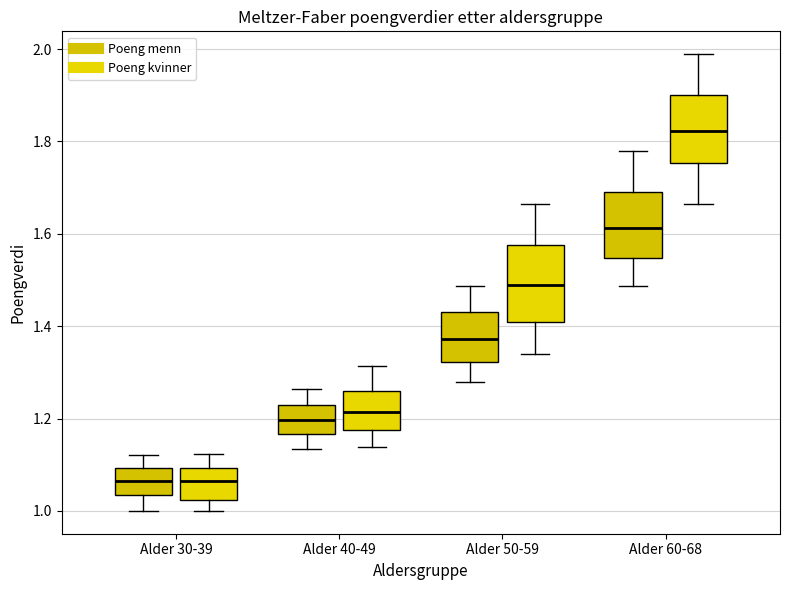

Where is the lower edge of the box for Alder 50-59 (Poeng menn) on the y-axis? The values are not printed on the chart, so give them approximately, as read against the axis.

1.32